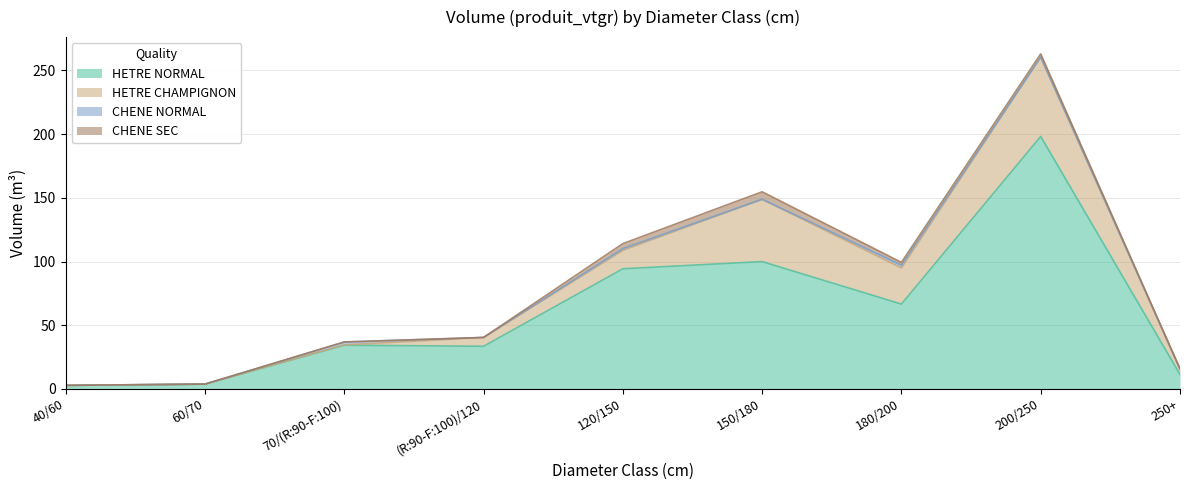

What is the difference between the HETRE NORMAL values at (R:90-F:100)/120 and 70/(R:90-F:100)?

0.9